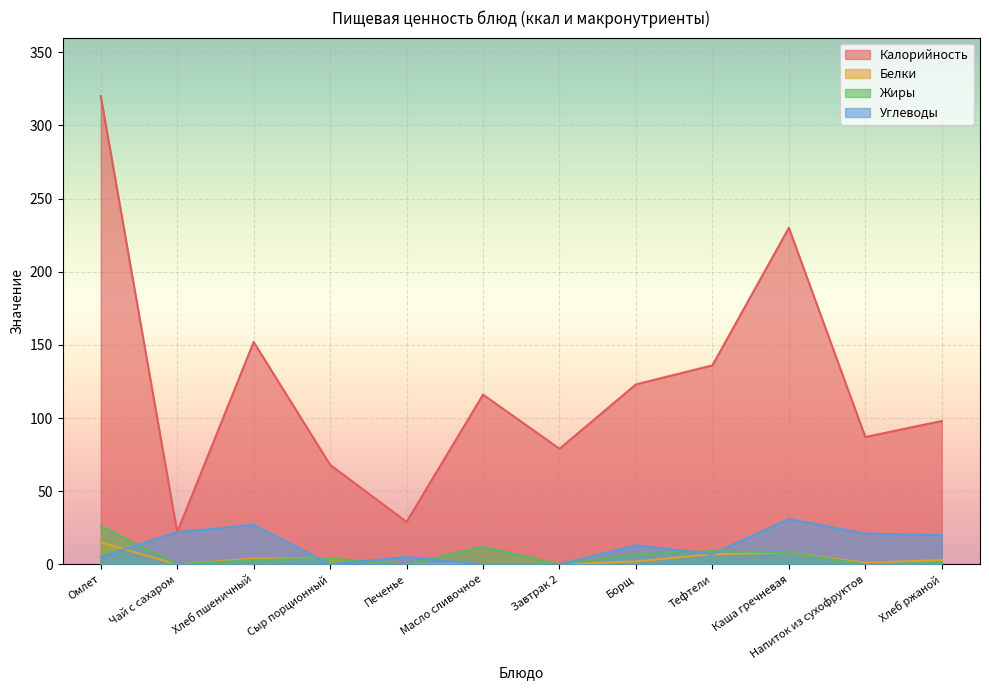

How many data points in Жиры are less than 4?

6